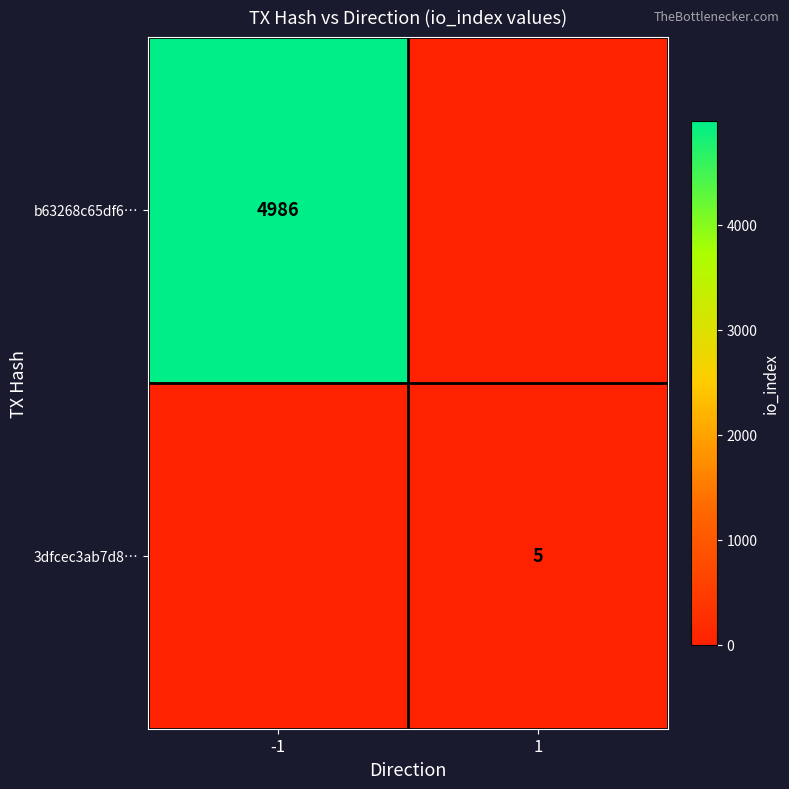

Is it true that 3dfcec3ab7d8… equals 5 at 1?

True